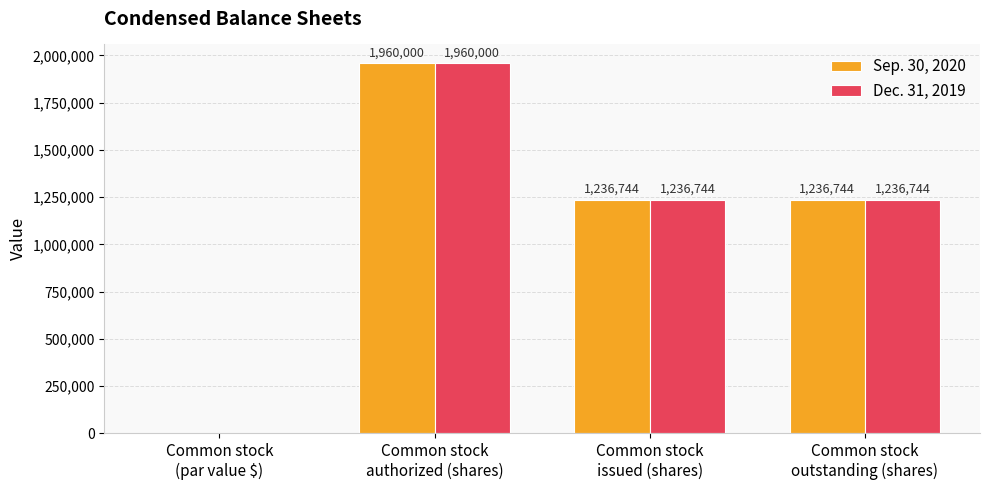

At which category is the sum across all series the highest?

Common stock
authorized (shares)